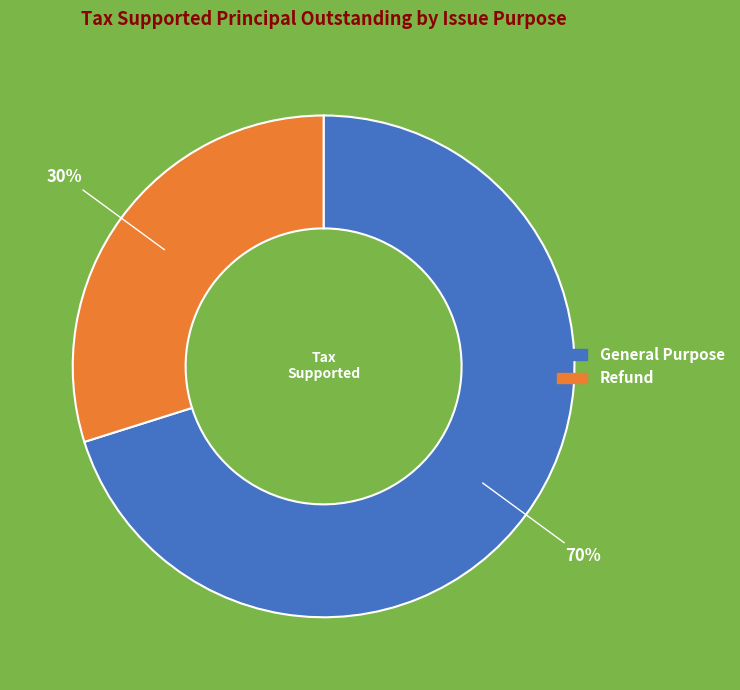

Do Refund and General Purpose together represent more than half of the pie?

Yes